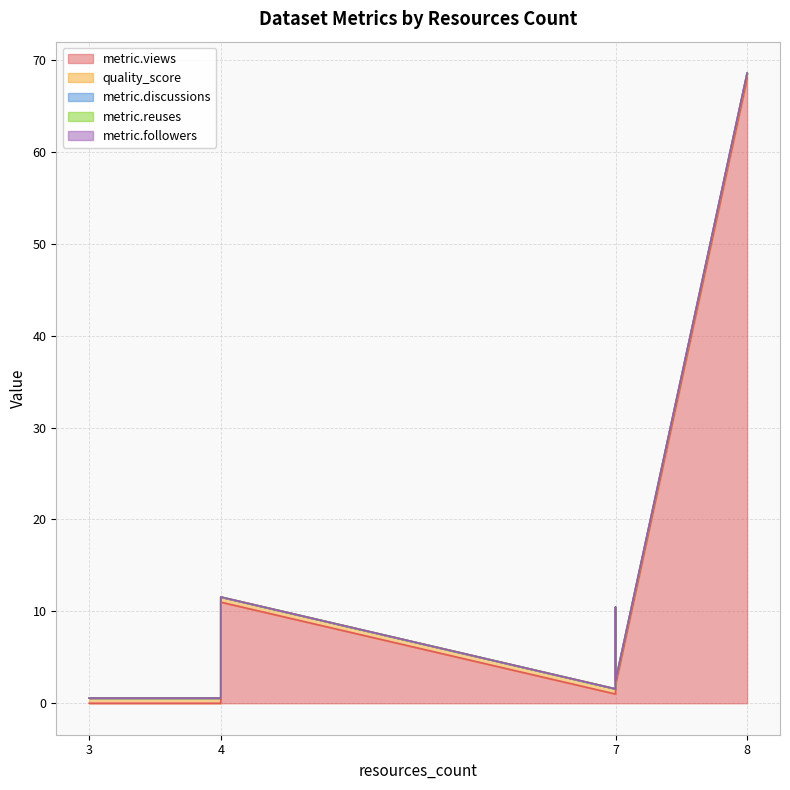

True or false: metric.followers has more than 2 interior local peaks.

False